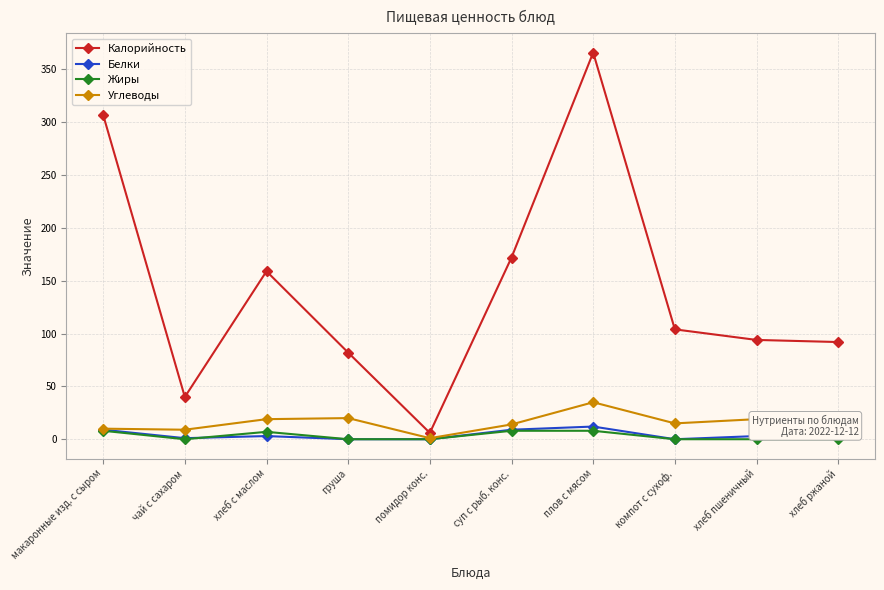

What is the label of the 5th point from the right?

суп с рыб. конс.